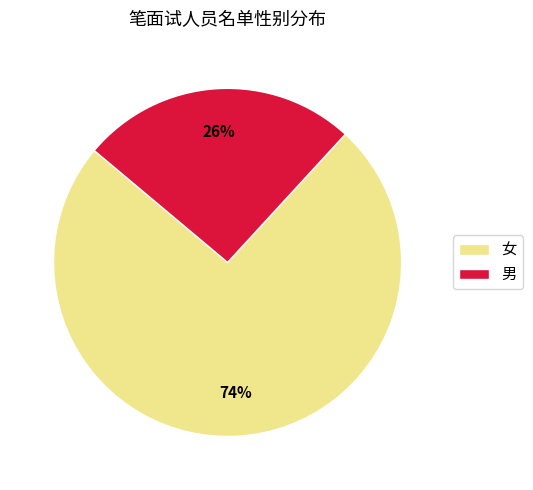

What is the majority slice?

女